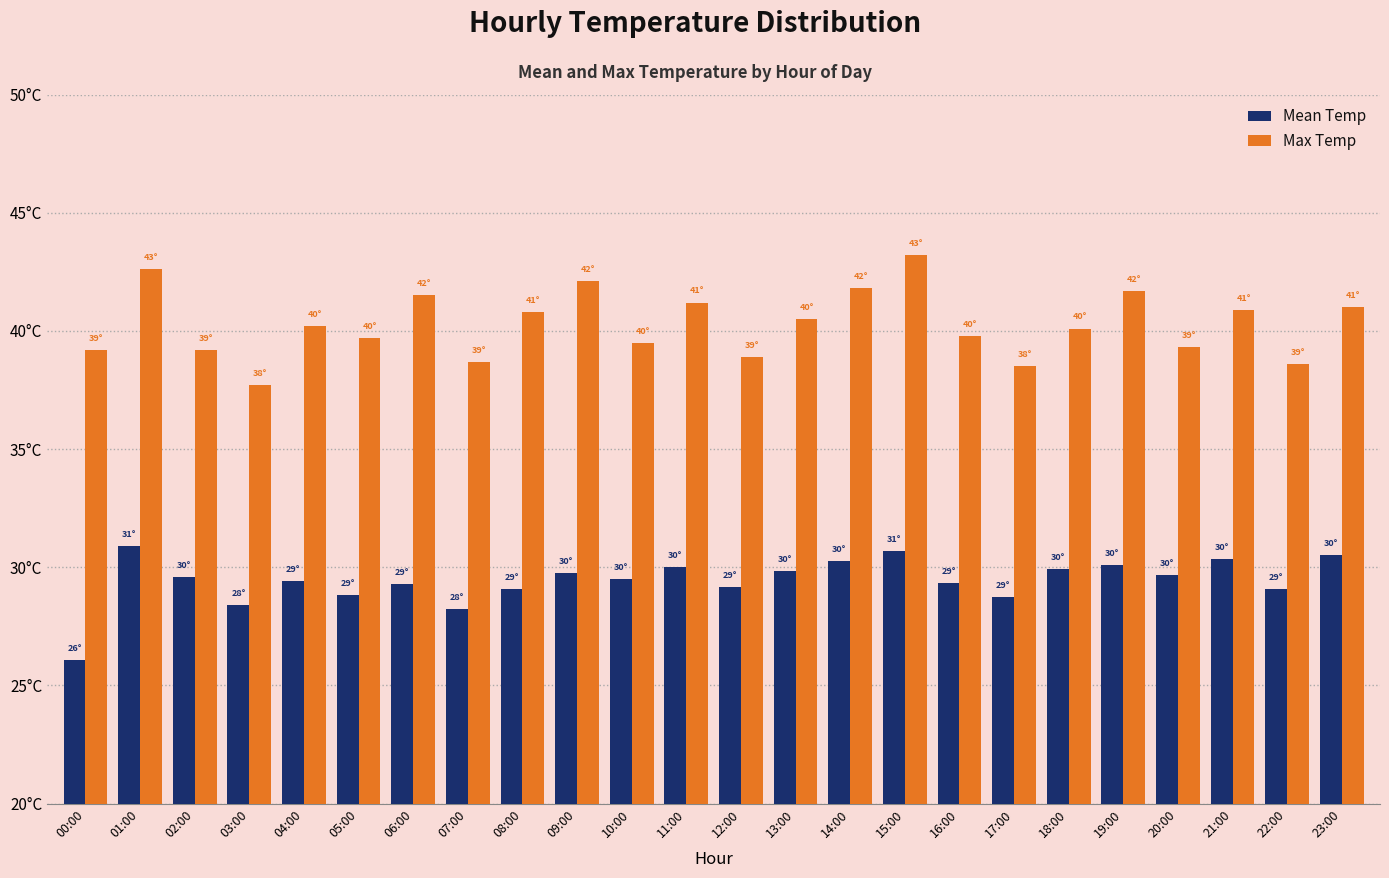

What is the spread (max minus min) of values at 23:00?

10.5